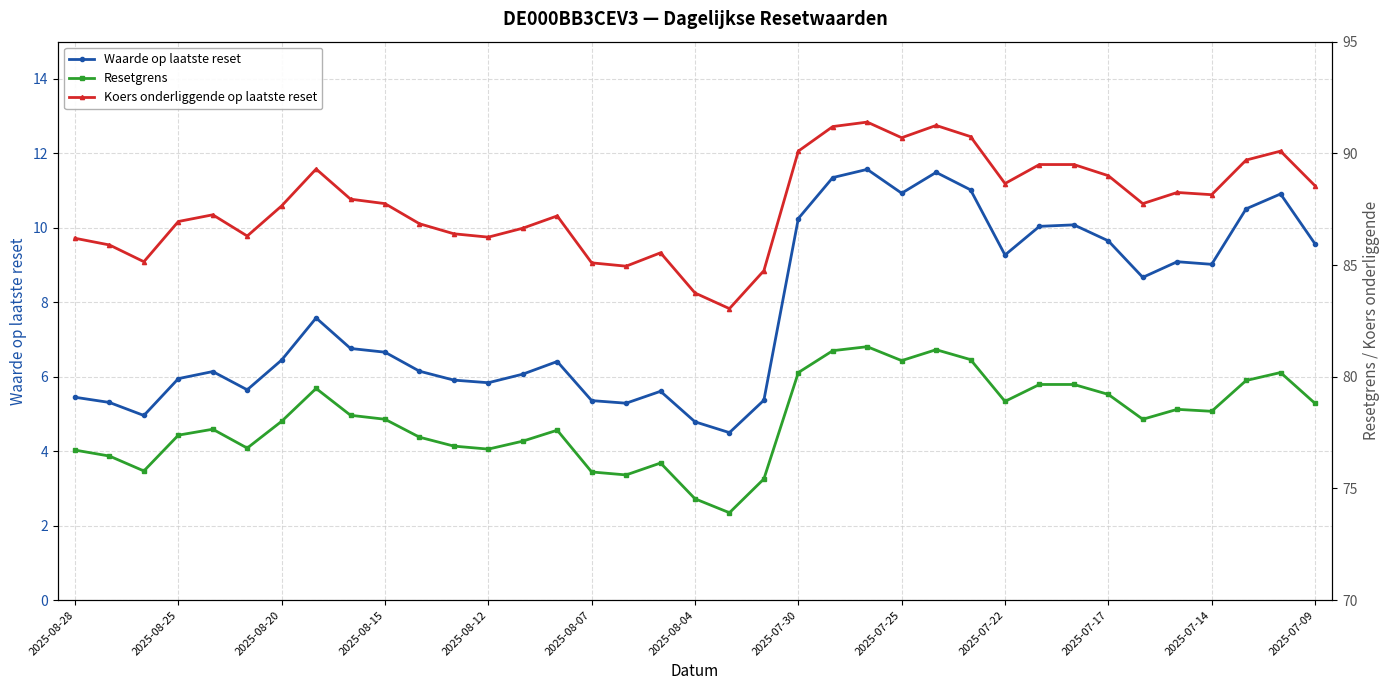

What is the spread (max minus min) of values at 34?

79.2